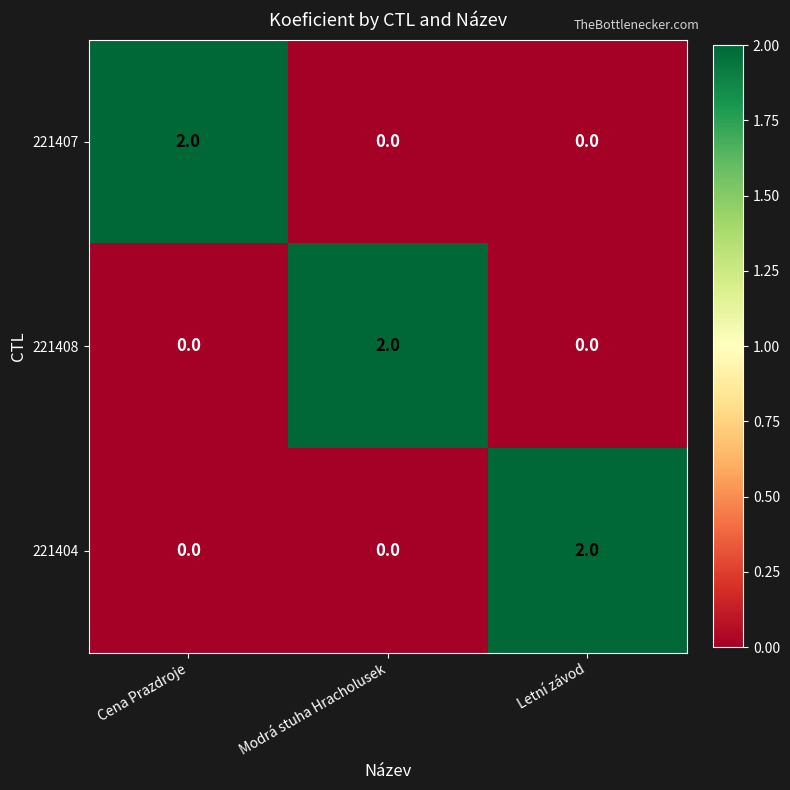

Reading left to right, extract all data points from this chart.

221407: Cena Prazdroje=2	Modrá stuha Hracholusek=0	Letní závod=0
221408: Cena Prazdroje=0	Modrá stuha Hracholusek=2	Letní závod=0
221404: Cena Prazdroje=0	Modrá stuha Hracholusek=0	Letní závod=2